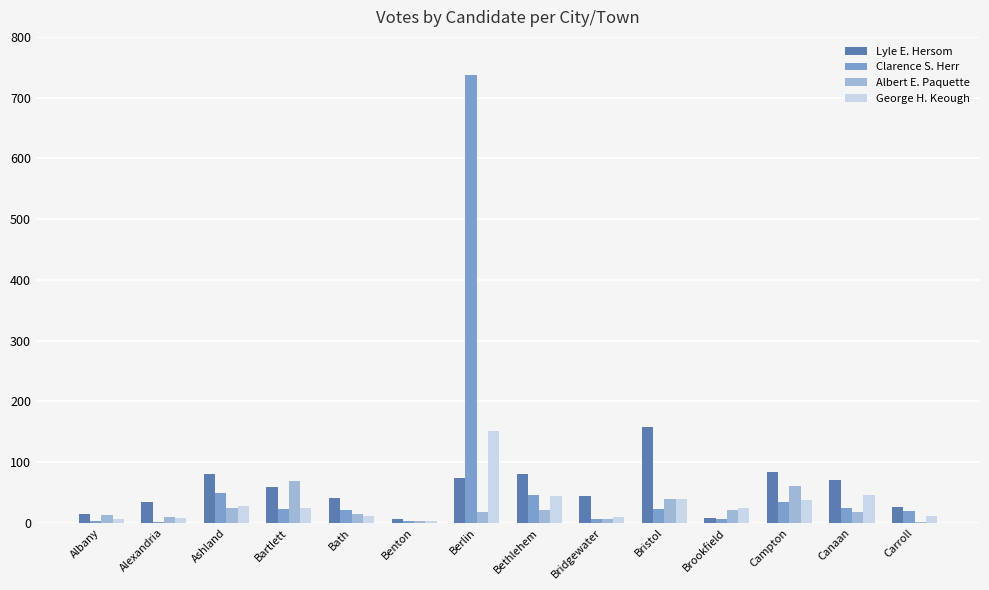

What is the maximum value for Lyle E. Hersom?

157